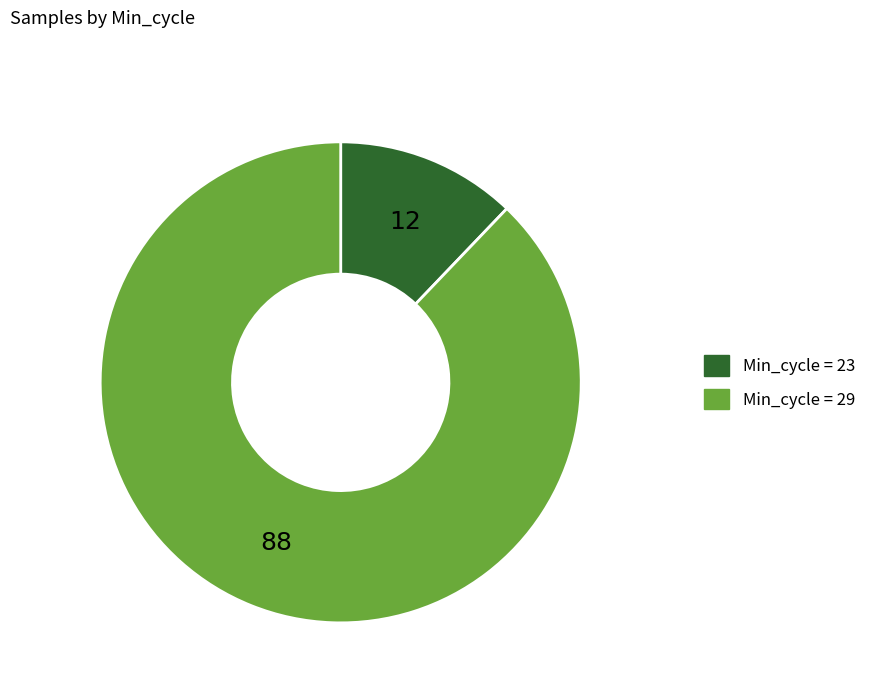

Is there any slice that represents more than half of the pie?

Yes